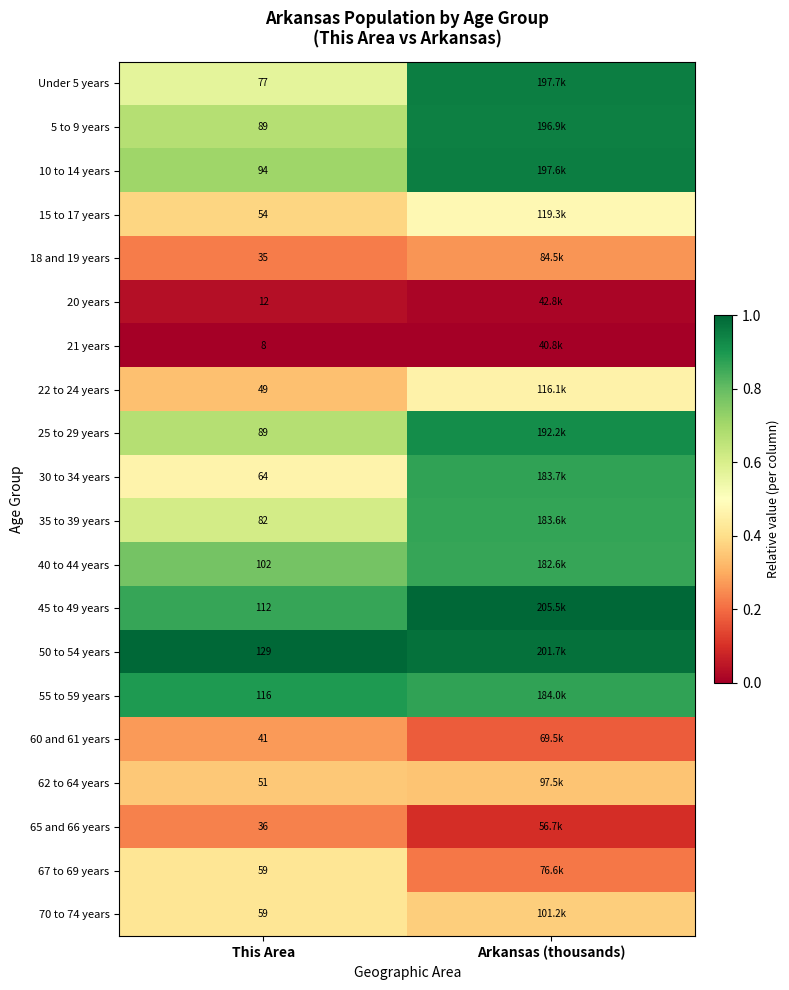

At how many categories does at least one series exceed 0?

2